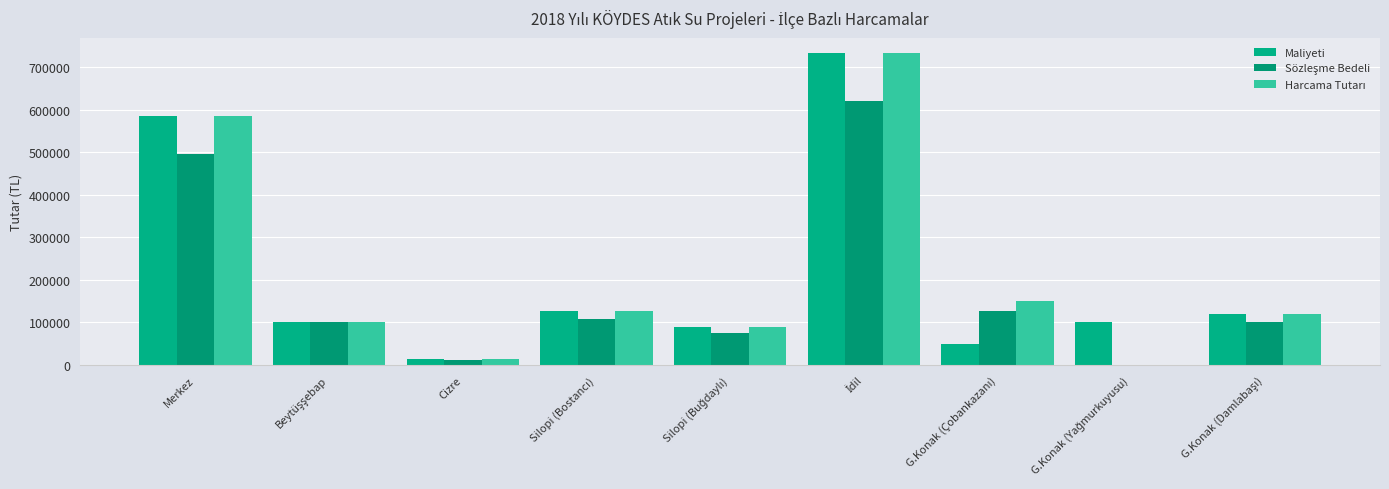

Which label corresponds to the smallest value in the chart?

G.Konak (Yağmurkuyusu)